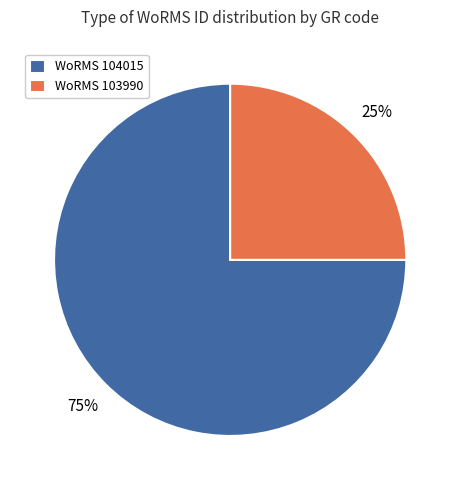

Do WoRMS 104015 and WoRMS 103990 together represent more than half of the pie?

Yes